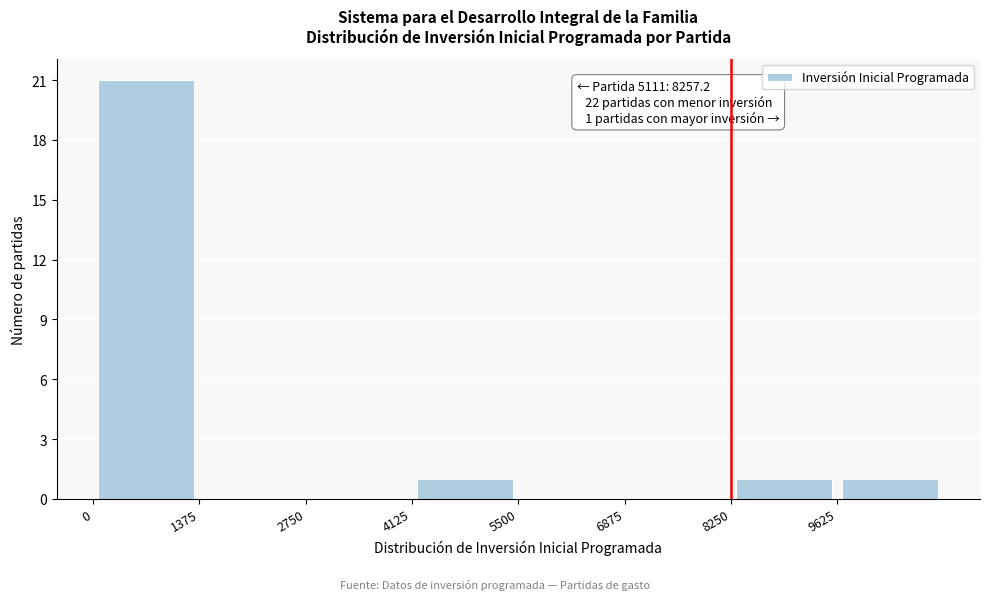

Which range on the x-axis has the tallest bar?

0 to 1400